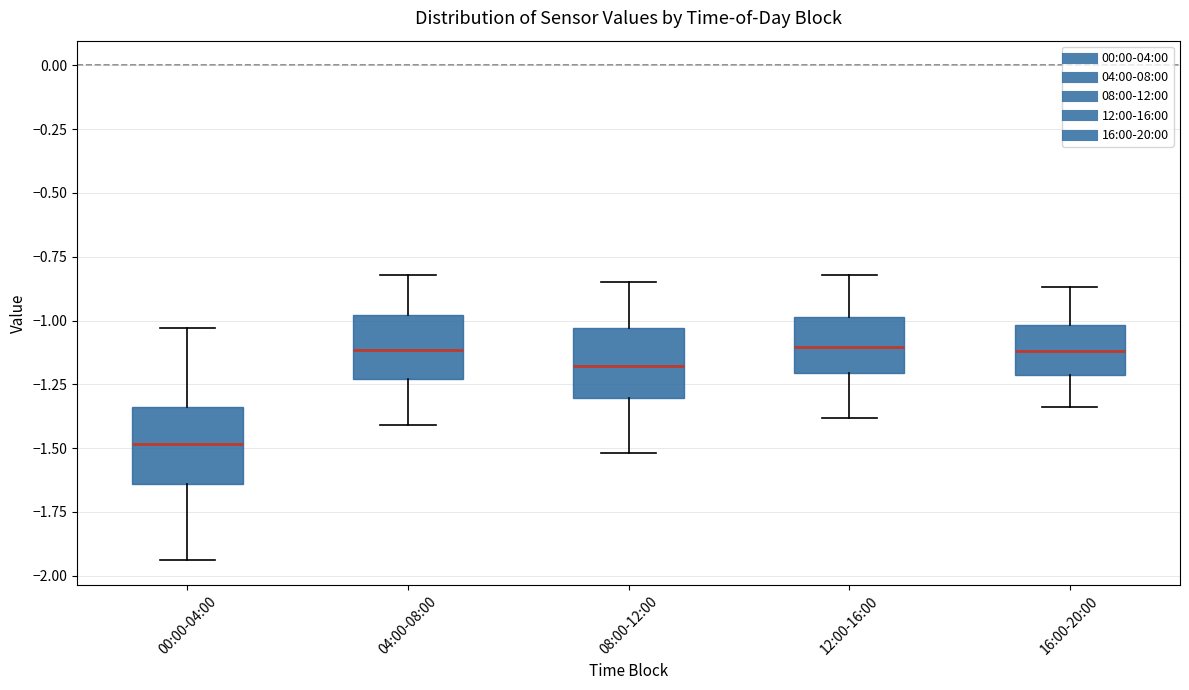

Reading left to right, read every box against the y-axis: the position of its median line, the range the box covers, and the ends of its whiskers. The values are not printed on the chart, so give them approximately, as read against the axis.

00:00-04:00: median -1.50, box -1.65 to -1.35, whiskers -1.95 to -1.05
04:00-08:00: median -1.10, box -1.25 to -1.00, whiskers -1.40 to -0.80
08:00-12:00: median -1.20, box -1.30 to -1.05, whiskers -1.50 to -0.85
12:00-16:00: median -1.10, box -1.20 to -1.00, whiskers -1.40 to -0.80
16:00-20:00: median -1.10, box -1.20 to -1.00, whiskers -1.35 to -0.85